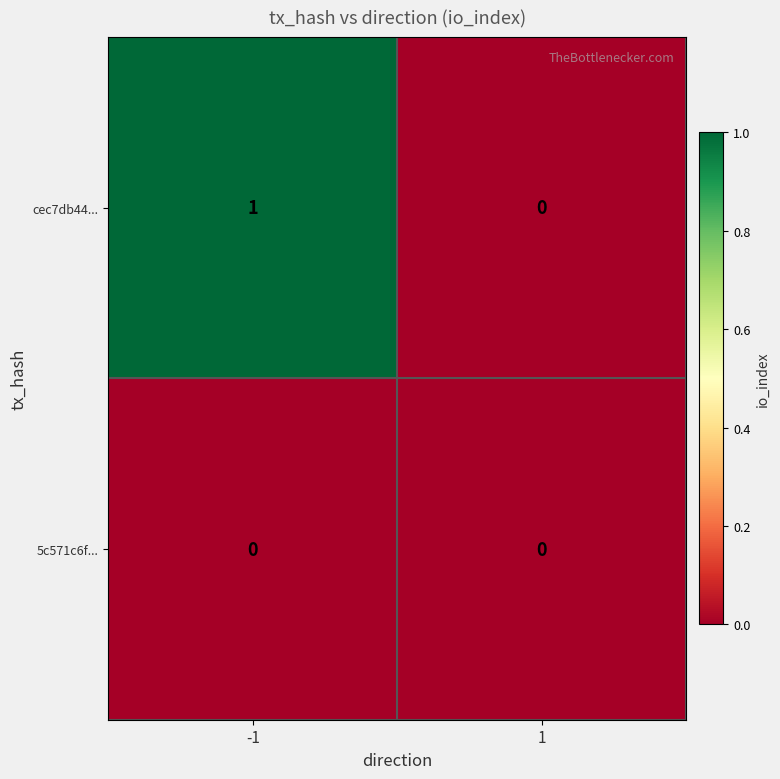

At -1, list the series in order from largest to smallest.

cec7db44..., 5c571c6f...